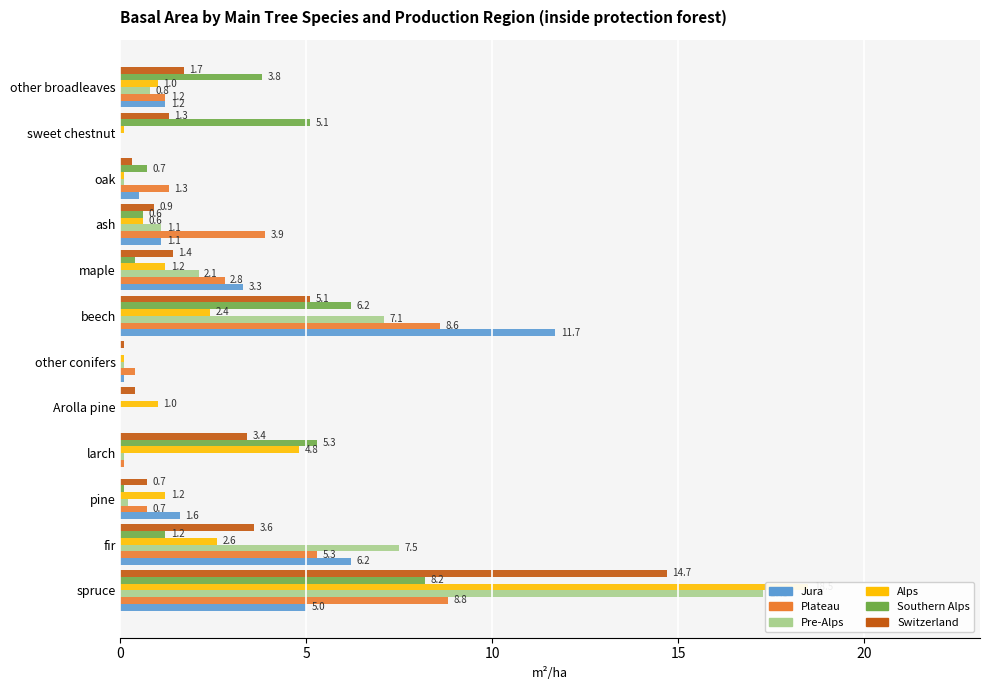

The value of Switzerland at 11 is 0.8. True or false?

False